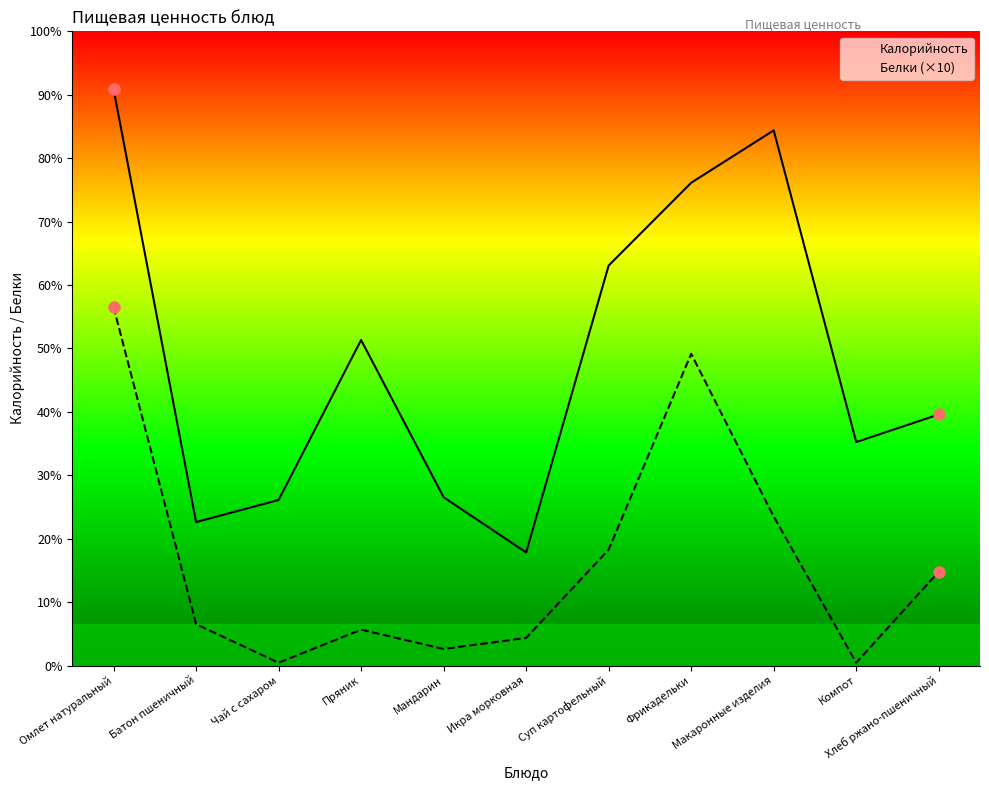

Rank the categories by Калорийность value from highest to lowest.

Омлет натуральный, Макаронные изделия, Фрикадельки, Суп картофельный, Пряник, Хлеб ржано-пшеничный, Компот, Мандарин, Чай с сахаром, Батон пшеничный, Икра морковная